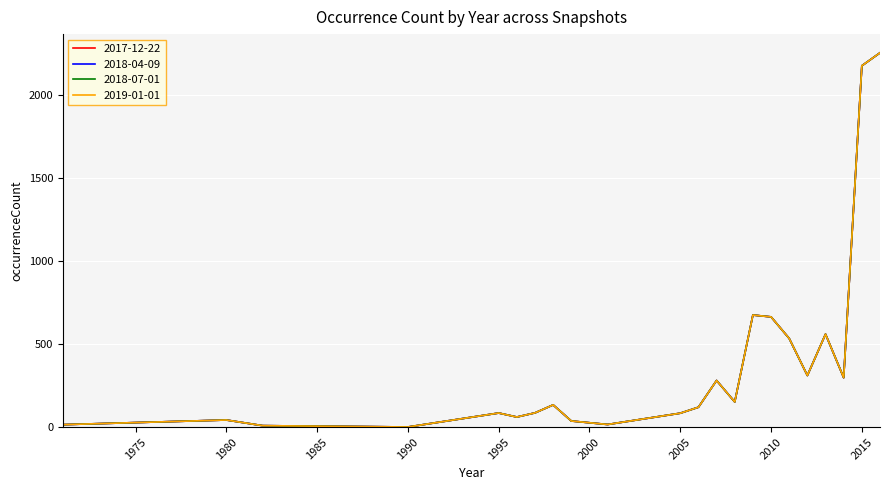

Which series has the widest spread of values?

2017-12-22